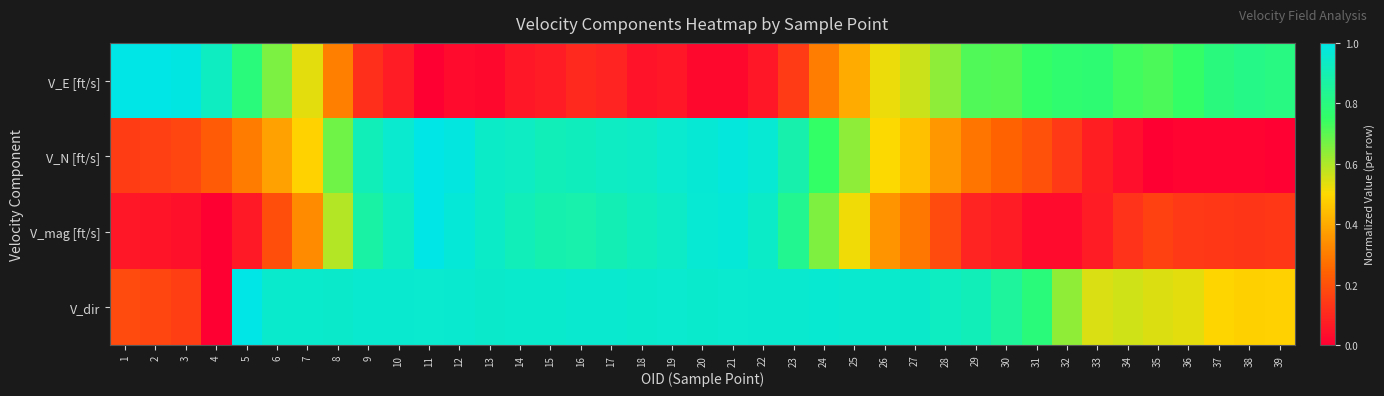

List the series in order of their peak value, lowest first.

V_E [ft/s], V_N [ft/s], V_mag [ft/s], V_dir